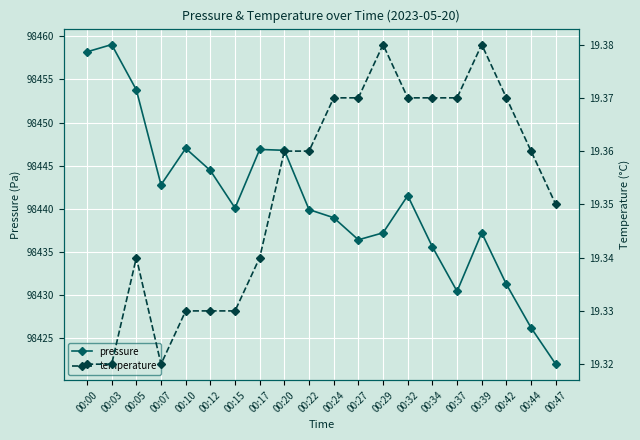

List the labels in order of temperature value, largest first.

00:29, 00:39, 00:24, 00:27, 00:32, 00:34, 00:37, 00:42, 00:20, 00:22, 00:44, 00:47, 00:05, 00:17, 00:10, 00:12, 00:15, 00:00, 00:03, 00:07